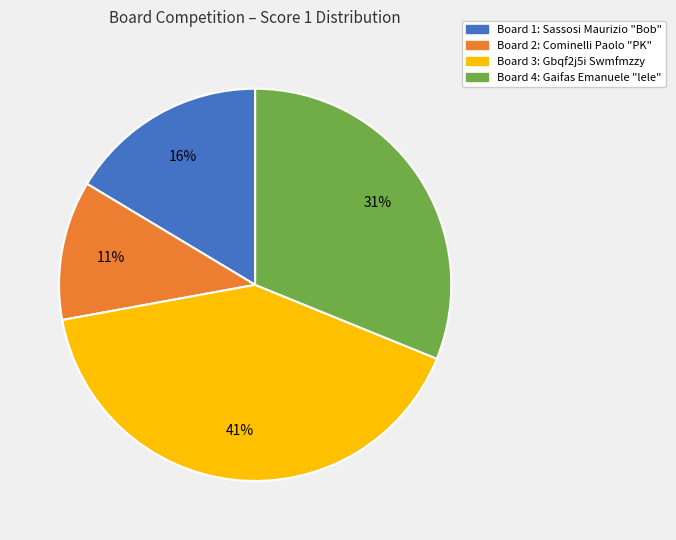

How many slices are in this pie chart?

4